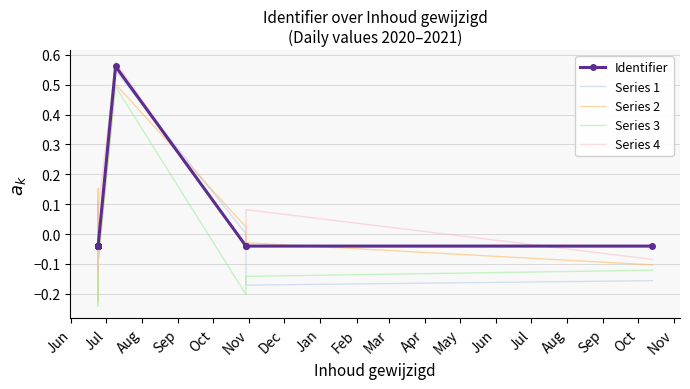

Rank the series by their maximum value, from lowest to highest.

Series 3, Series 2, Series 1, Identifier, Series 4